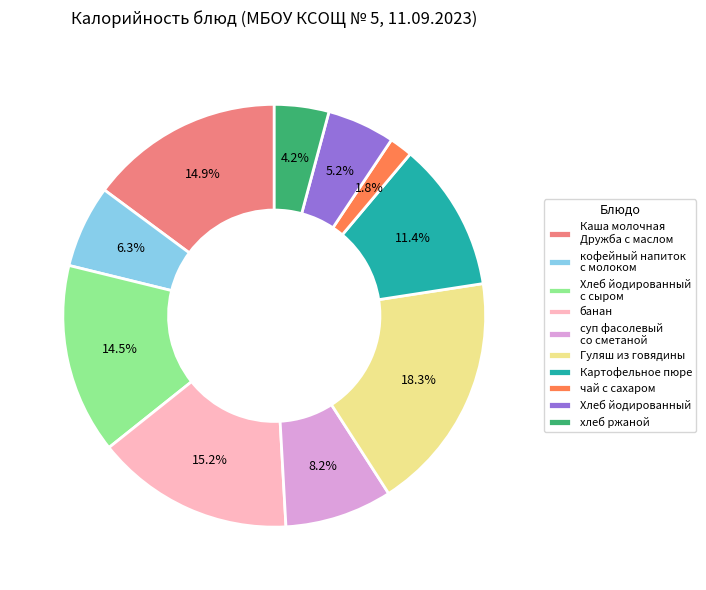

How many segments does this pie chart have?

10